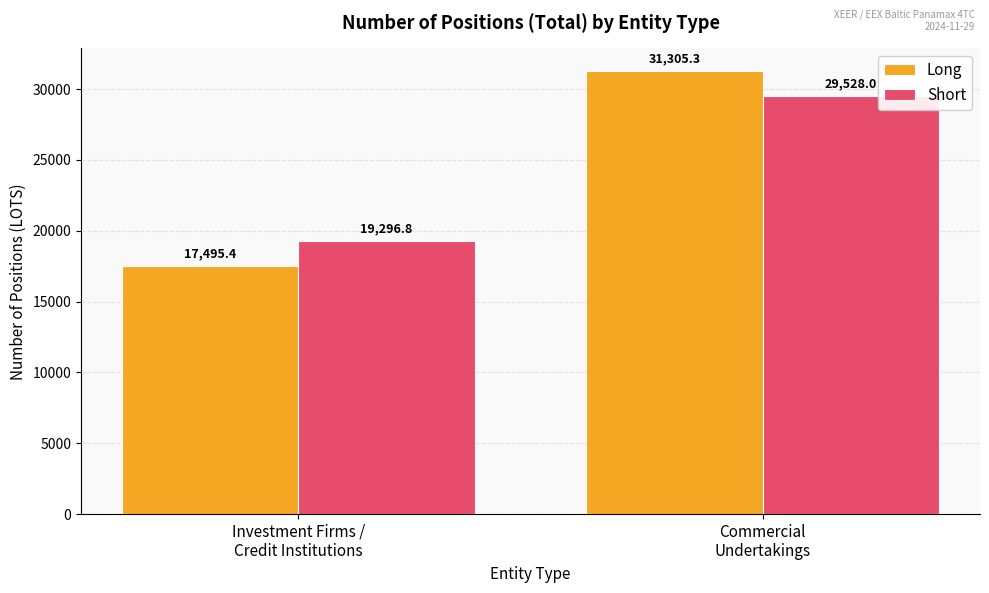

What is the sum of all Long values?

48800.7